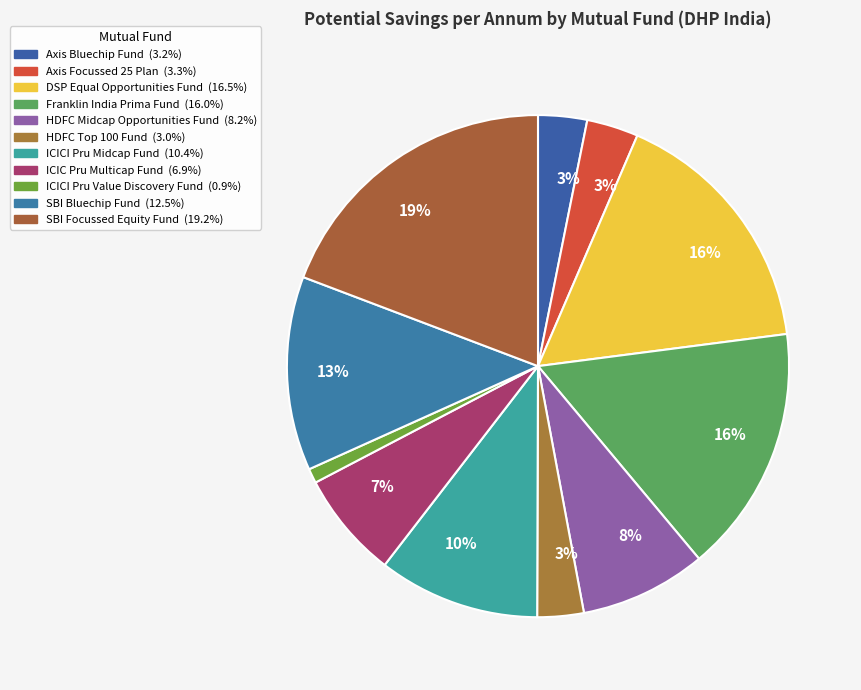

How many slices are in this pie chart?

11